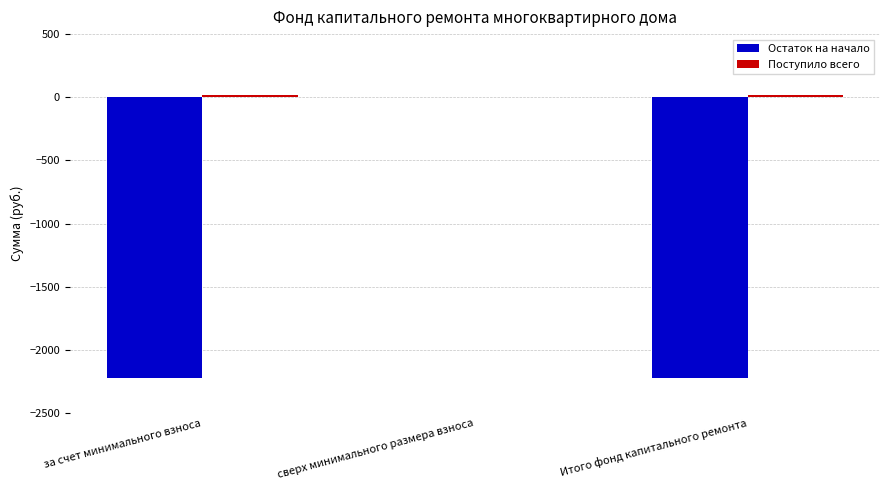

The Остаток на начало series shows -824.1 at сверх минимального размера взноса. True or false?

False